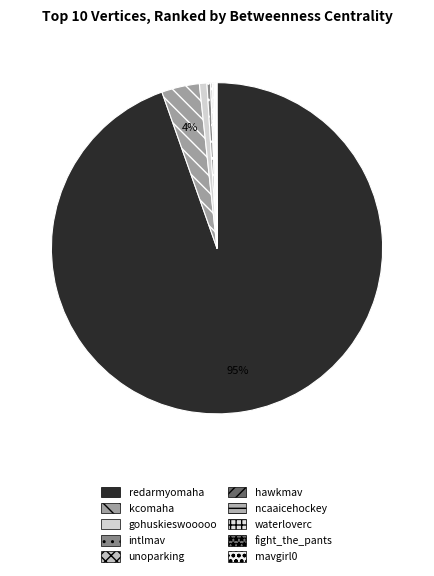

Rank the categories by value from lowest to highest.

mavgirl0, fight_the_pants, waterloverc, ncaaicehockey, hawkmav, unoparking, intlmav, gohuskieswooooo, kcomaha, redarmyomaha